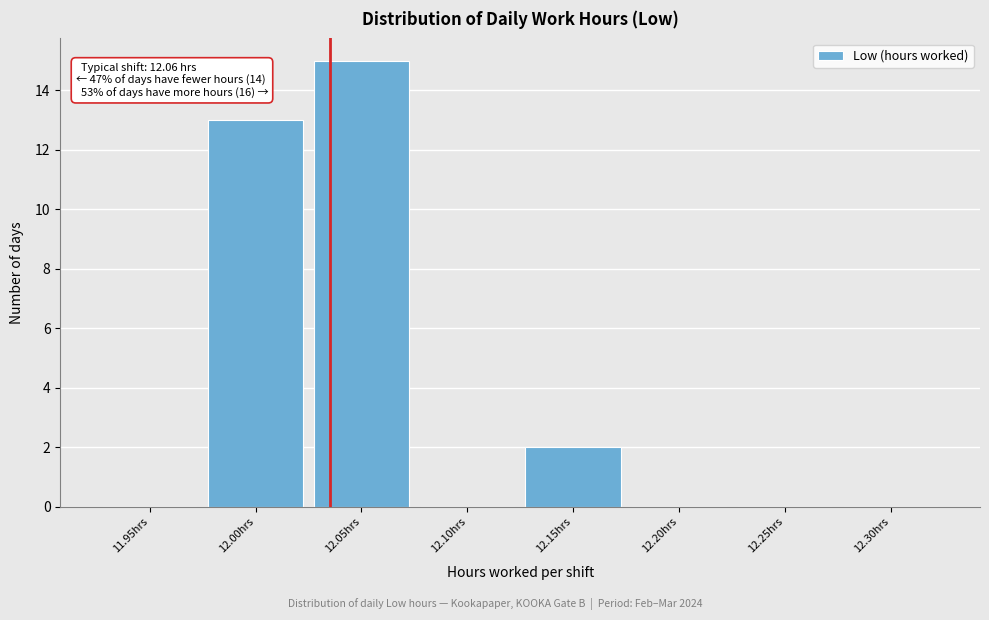

Reading right to left, transcribe all the data shown in this chart.

12.30hrs=0	12.25hrs=0	12.20hrs=0	12.15hrs=2	12.10hrs=0	12.05hrs=15	12.00hrs=13	11.95hrs=0